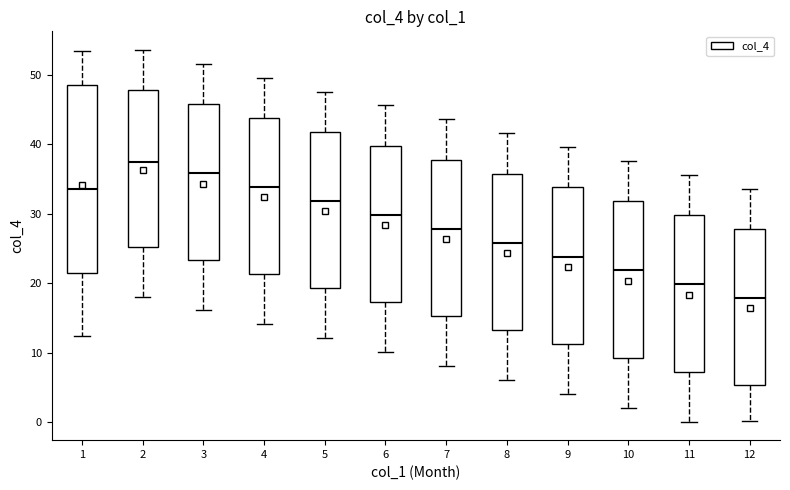

Reading left to right, transcribe this box plot: for each box, give where its median line is, the range the box spans, and where its two whiskers end, as read against the y-axis. The values are not printed on the chart, so give them approximately, as read against the axis.

1: median 34, box 21 to 49, whiskers 12 to 53
2: median 38, box 25 to 48, whiskers 18 to 54
3: median 36, box 23 to 46, whiskers 16 to 52
4: median 34, box 21 to 44, whiskers 14 to 50
5: median 32, box 19 to 42, whiskers 12 to 48
6: median 30, box 17 to 40, whiskers 10 to 46
7: median 28, box 15 to 38, whiskers 8 to 44
8: median 26, box 13 to 36, whiskers 6 to 42
9: median 24, box 11 to 34, whiskers 4 to 40
10: median 22, box 9 to 32, whiskers 2 to 38
11: median 20, box 7 to 30, whiskers 0 to 36
12: median 18, box 5 to 28, whiskers 0 to 34